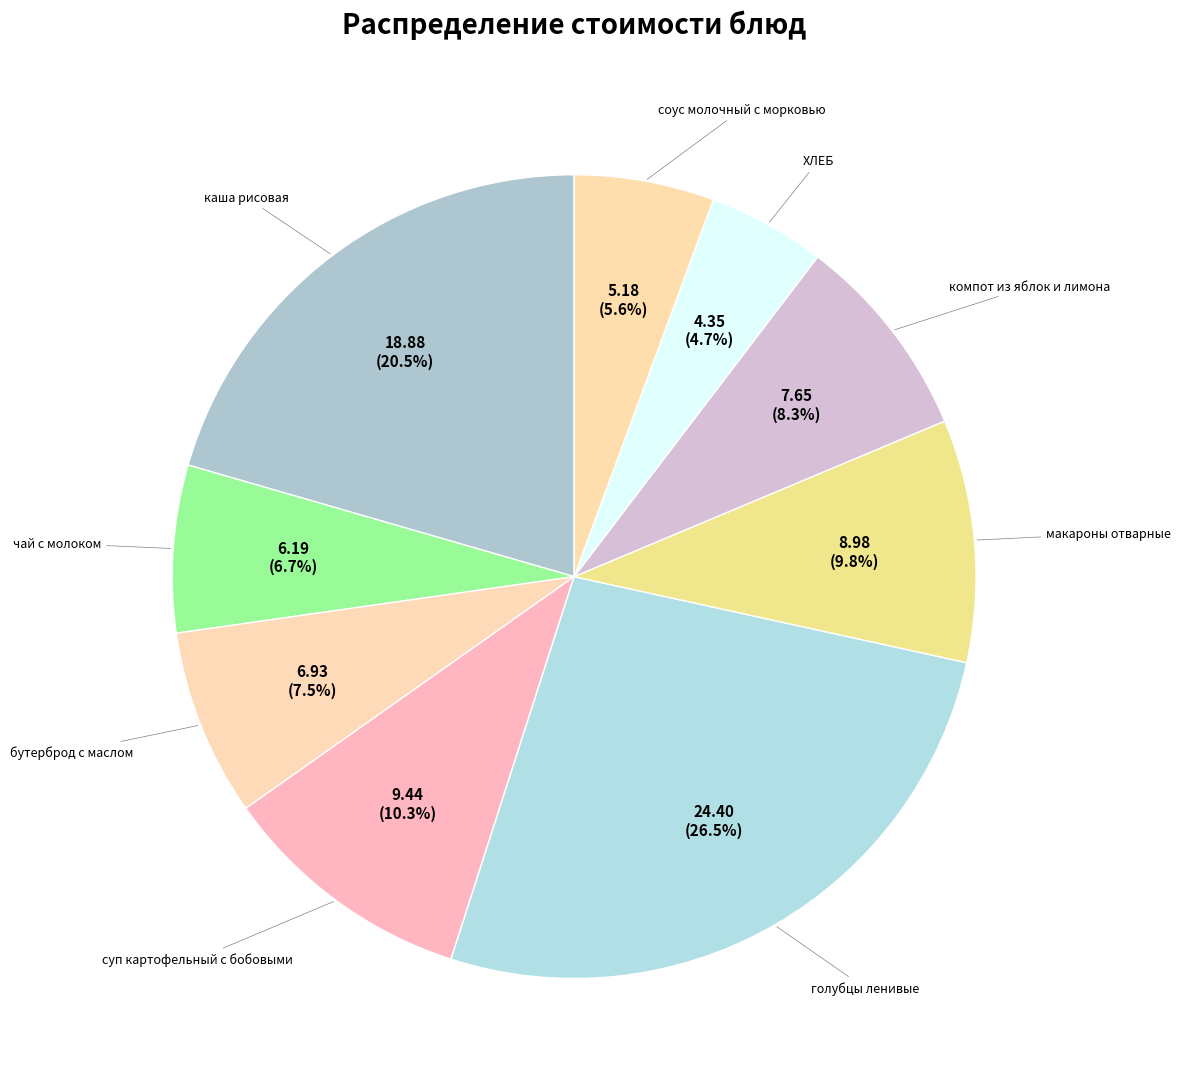

Rank the categories by value from highest to lowest.

голубцы ленивые, каша рисовая, суп картофельный с бобовыми, макароны отварные, компот из яблок и лимона, бутерброд с маслом, чай с молоком, соус молочный с морковью, ХЛЕБ